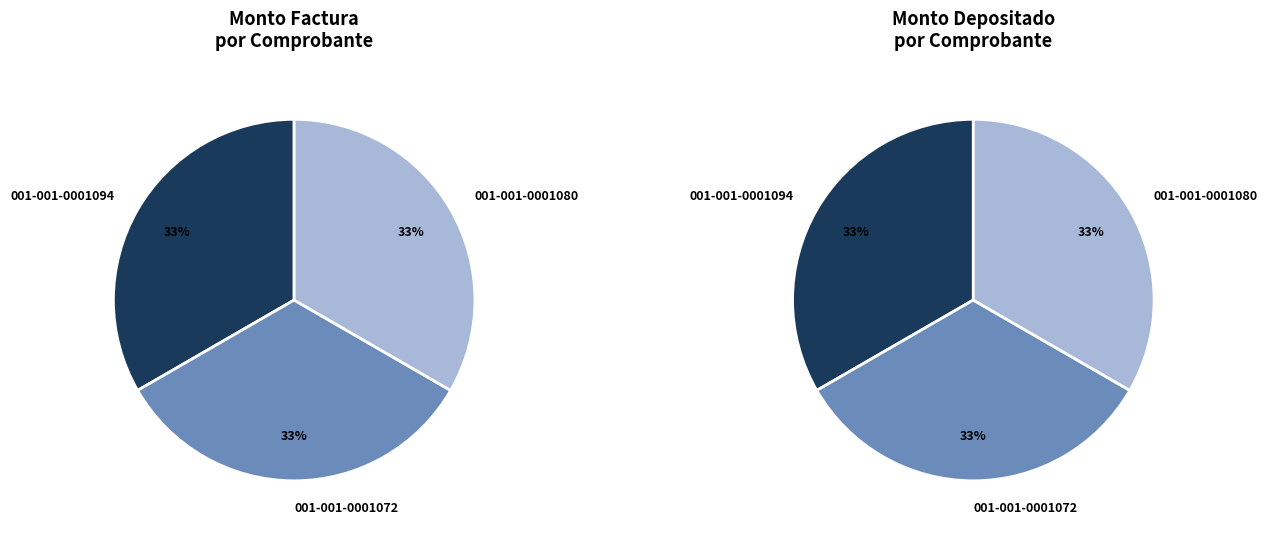

What percentage is the 001-001-0001080 slice, to the nearest percent?

33%